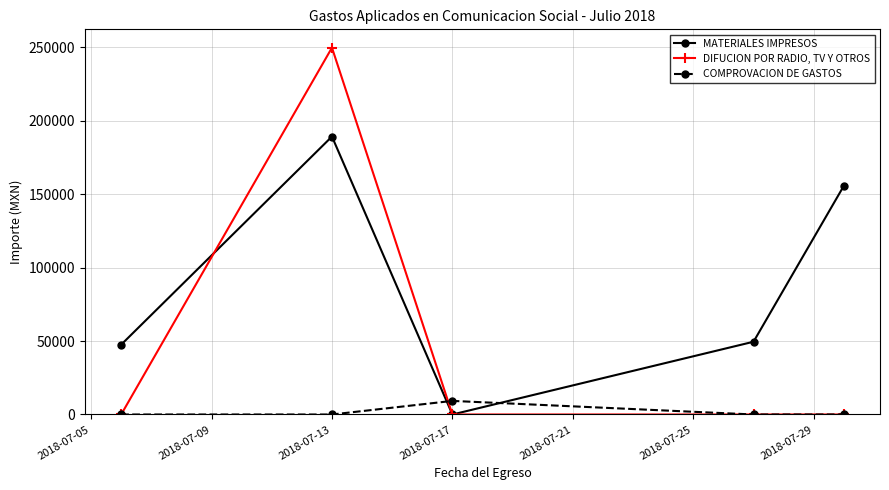

Reading right to left, list all the values displayed in this chart.

MATERIALES IMPRESOS: 155664.7	49519.5	0.0	189176.6	47529.3
DIFUCION POR RADIO, TV Y OTROS: 0.0	0.0	0.0	249661.0	0.0
COMPROVACION DE GASTOS: 0.0	0.0	9256.3	0.0	0.0